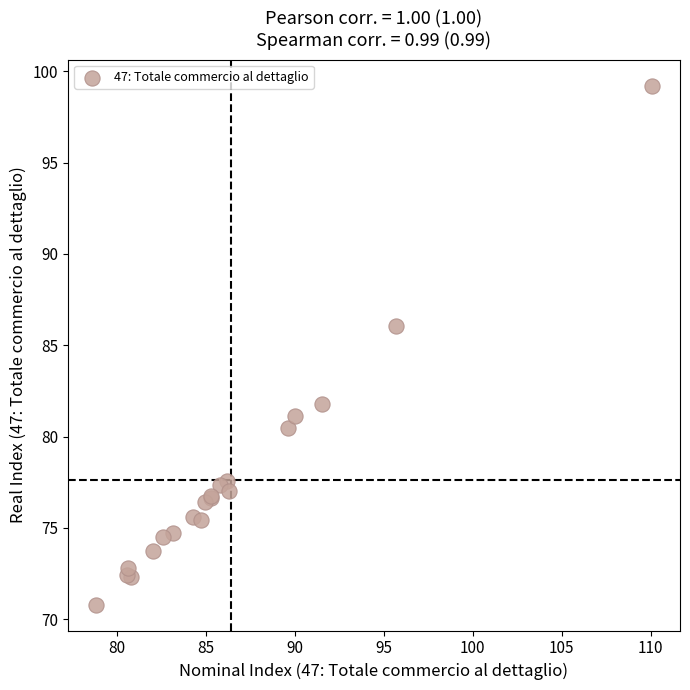

What Y value in the scatter plot is closest to 85?

86.1